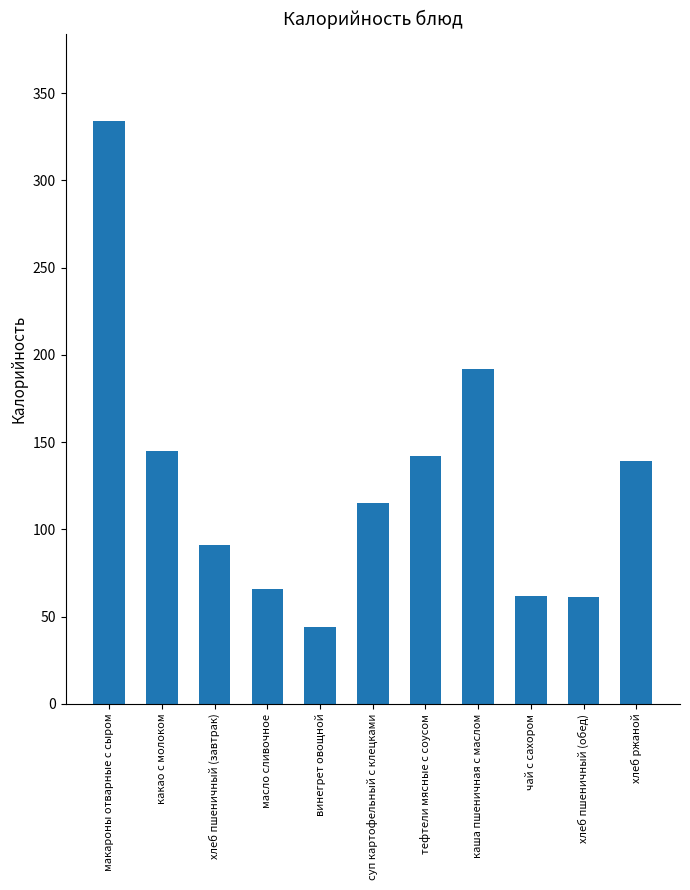

The value at масло сливочное is 66. True or false?

True